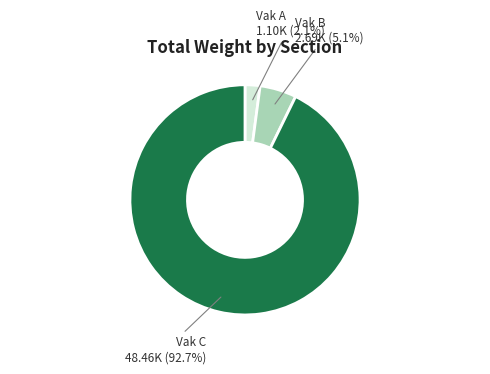

What portion of the pie excludes Vak B?

94.9%